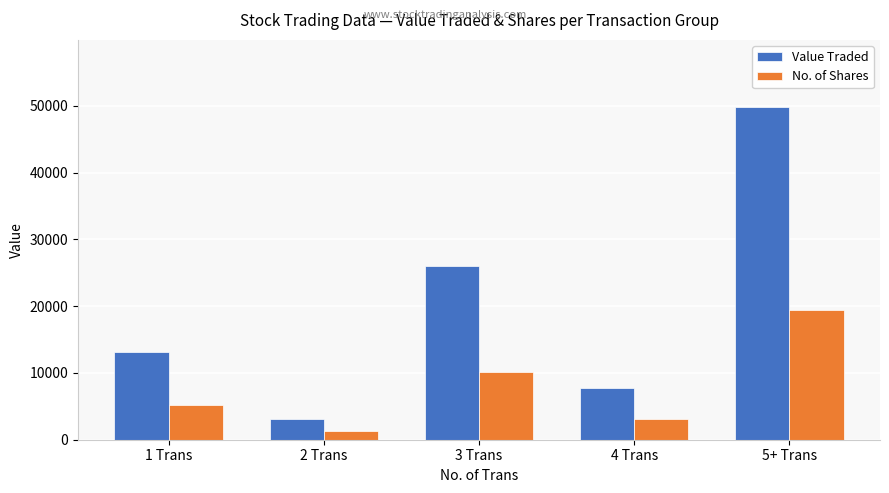

What is the lowest value of the No. of Shares series?

1250